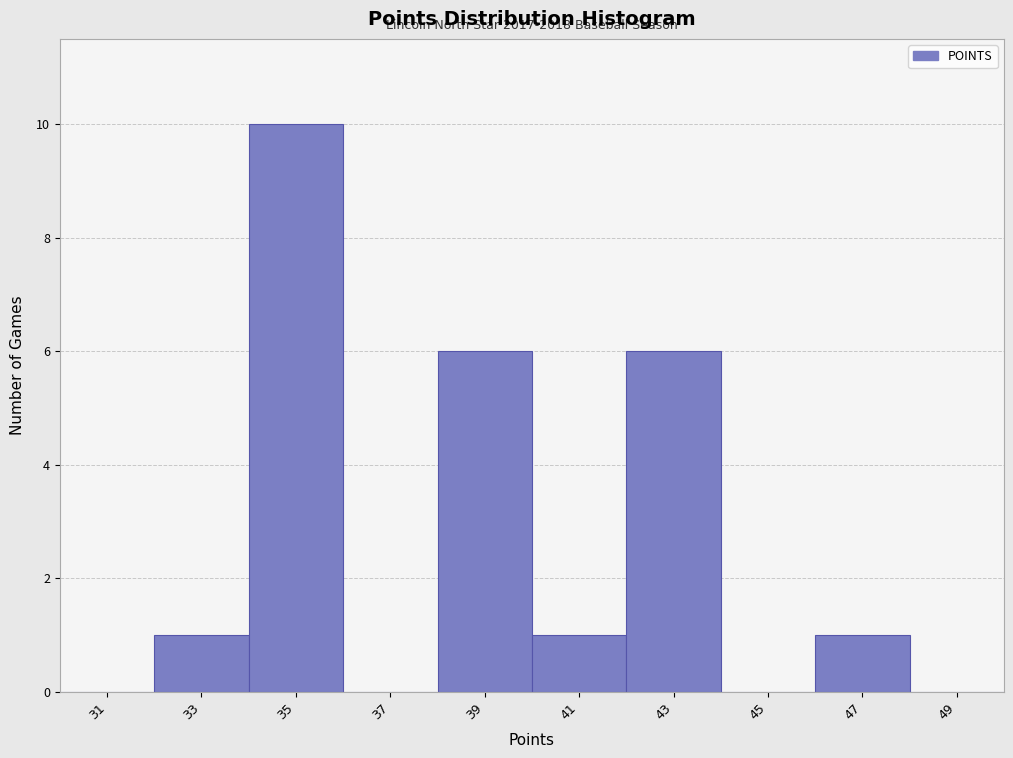

Reading left to right, transcribe all the data shown in this chart.

31=0	33=1	35=10	37=0	39=6	41=1	43=6	45=0	47=1	49=0